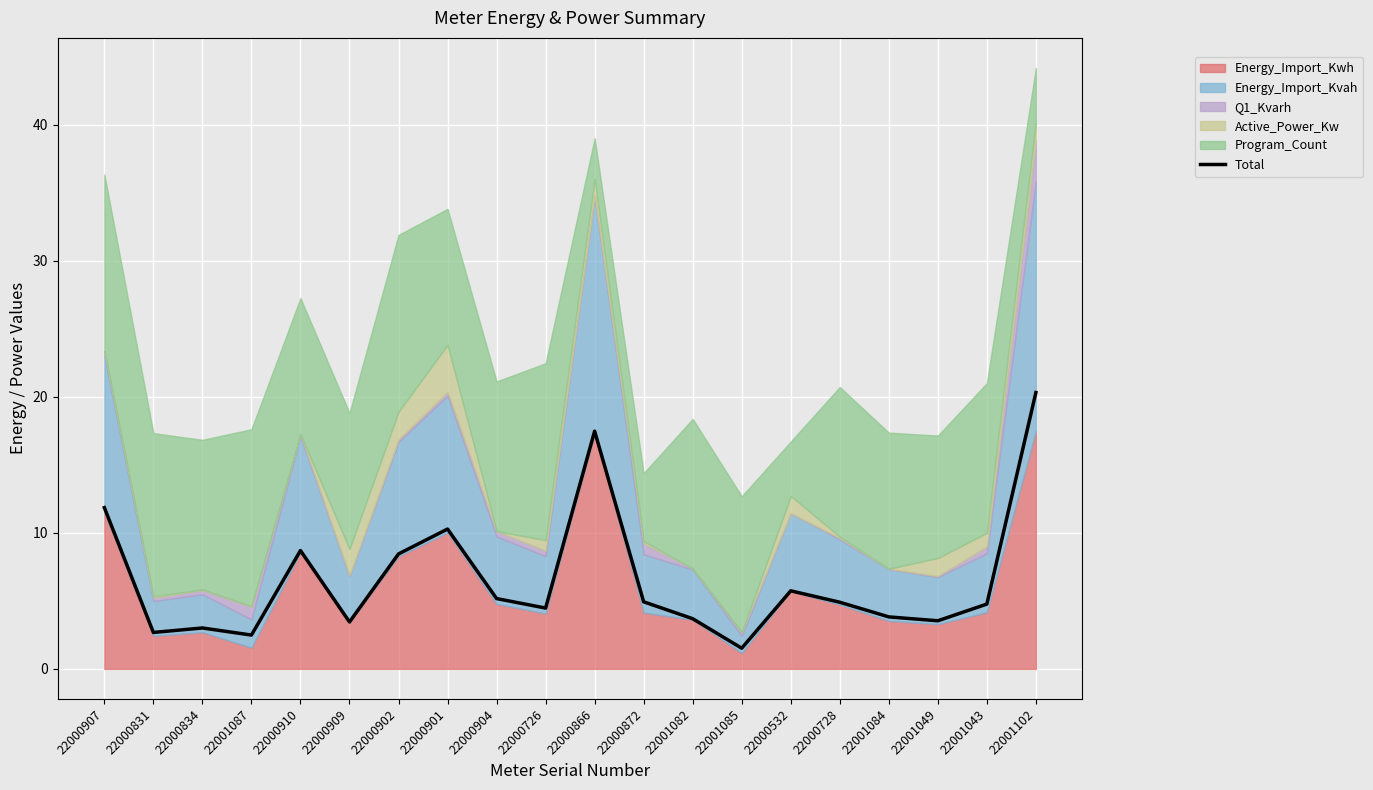

What is the ratio of the value at 22000532 to the value at 22000904?

1.1